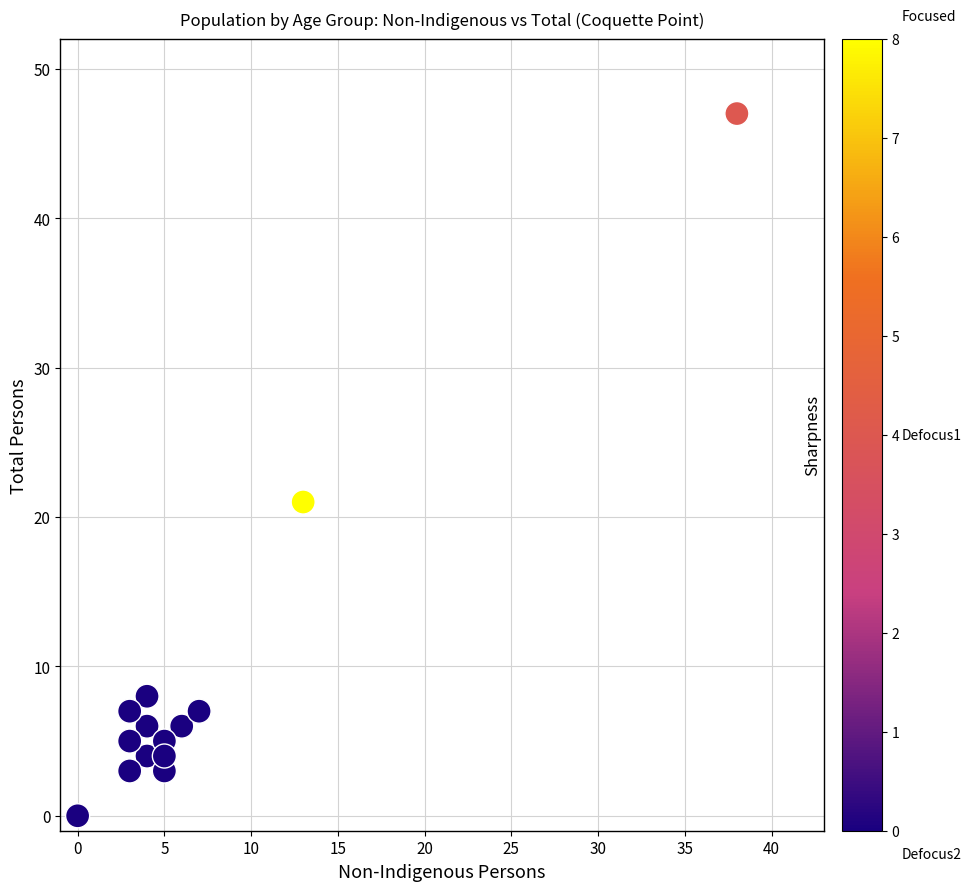

What Y value in the scatter plot is closest to 23?

21